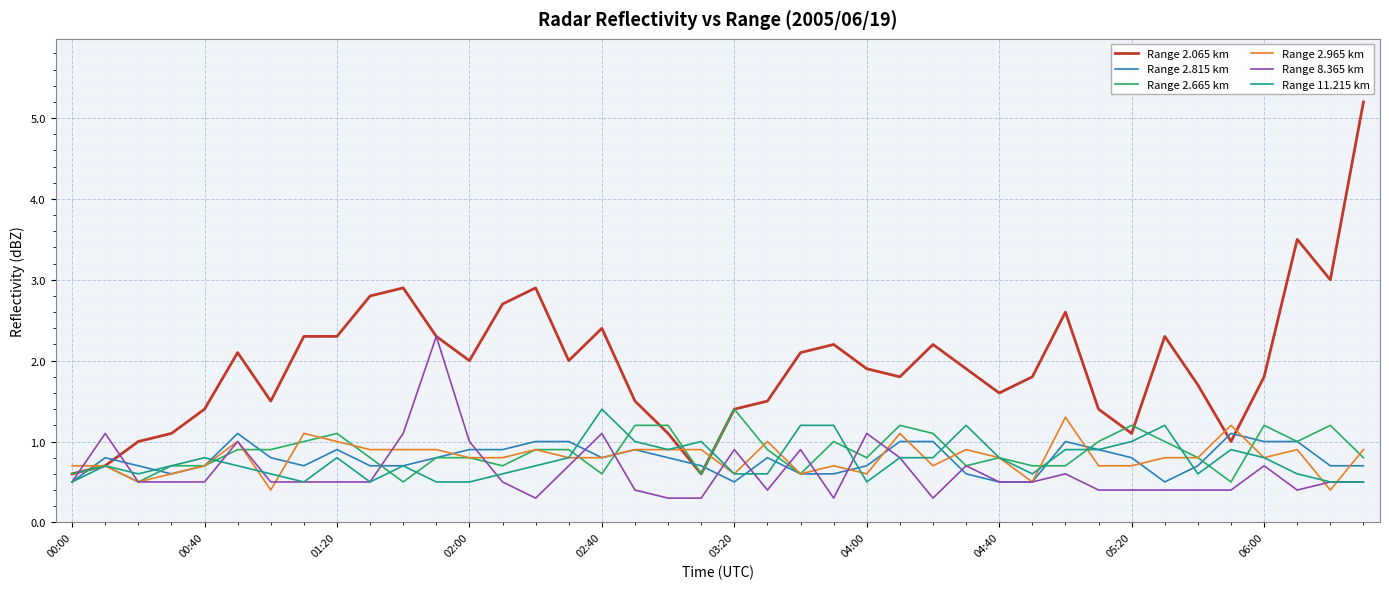

Which series has the largest total across all categories?

Range 2.065 km